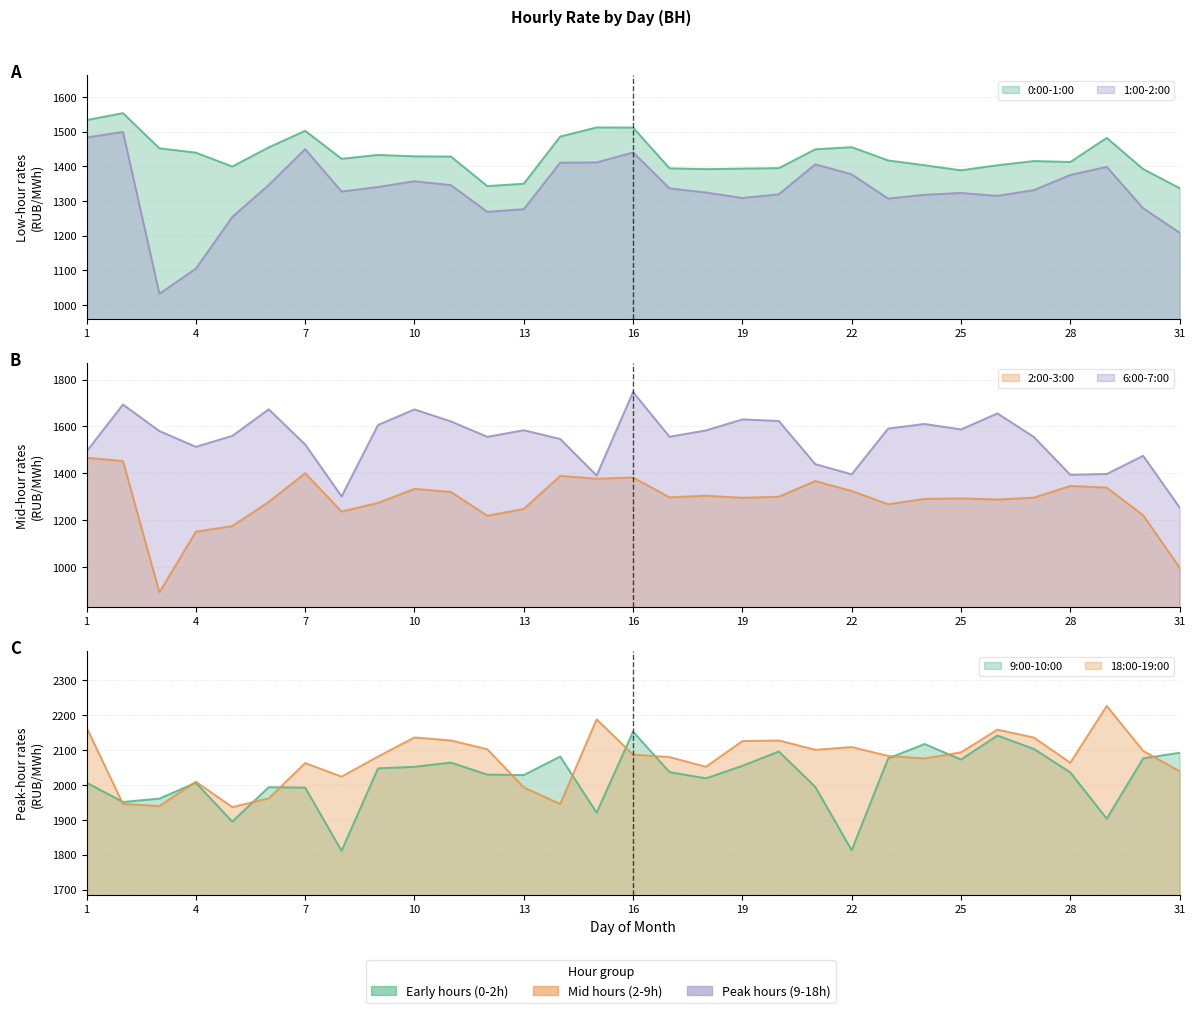

At which category is the sum across all series the highest?

16